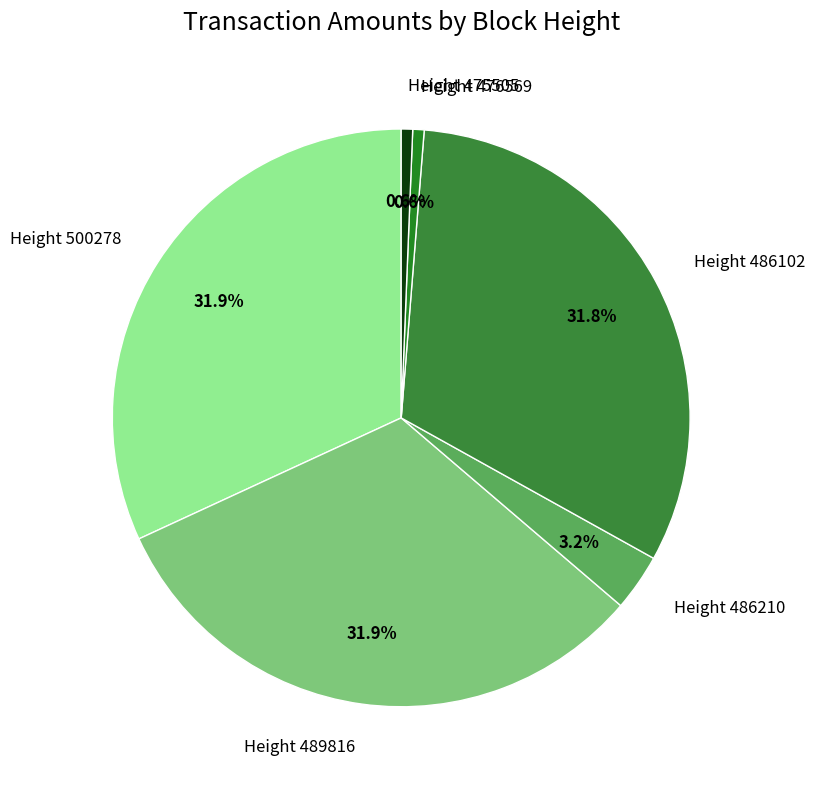

To the nearest percent, what is the average slice percentage?

17%